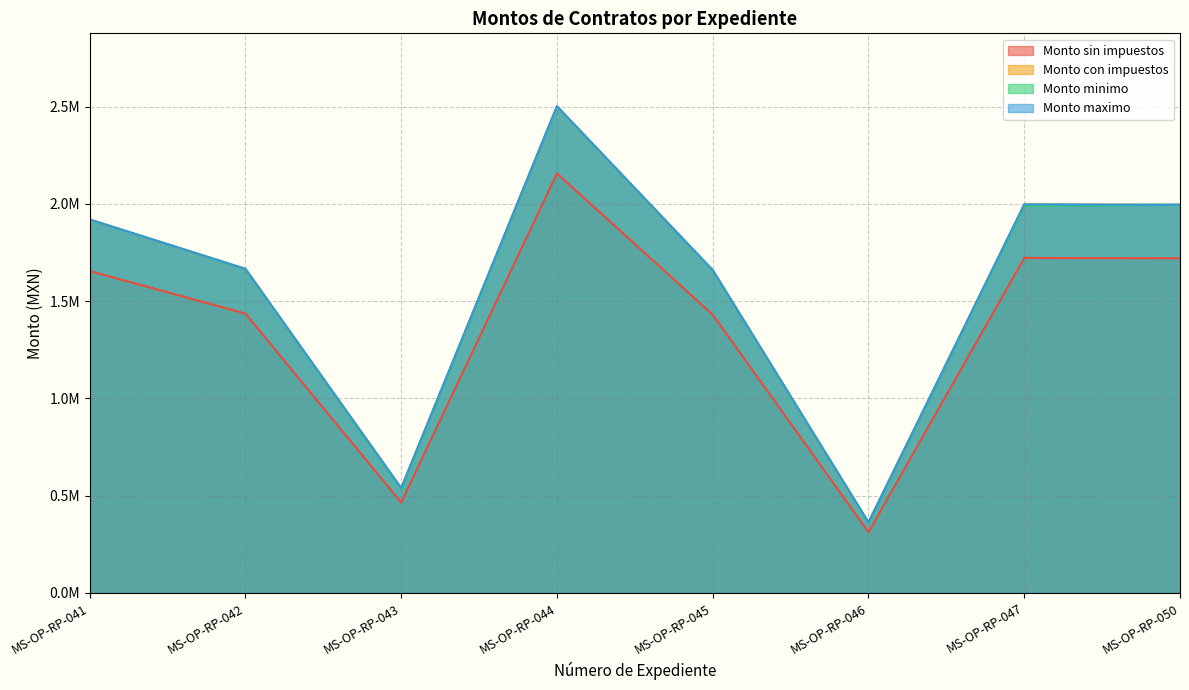

What is the smallest value displayed?

312079.1